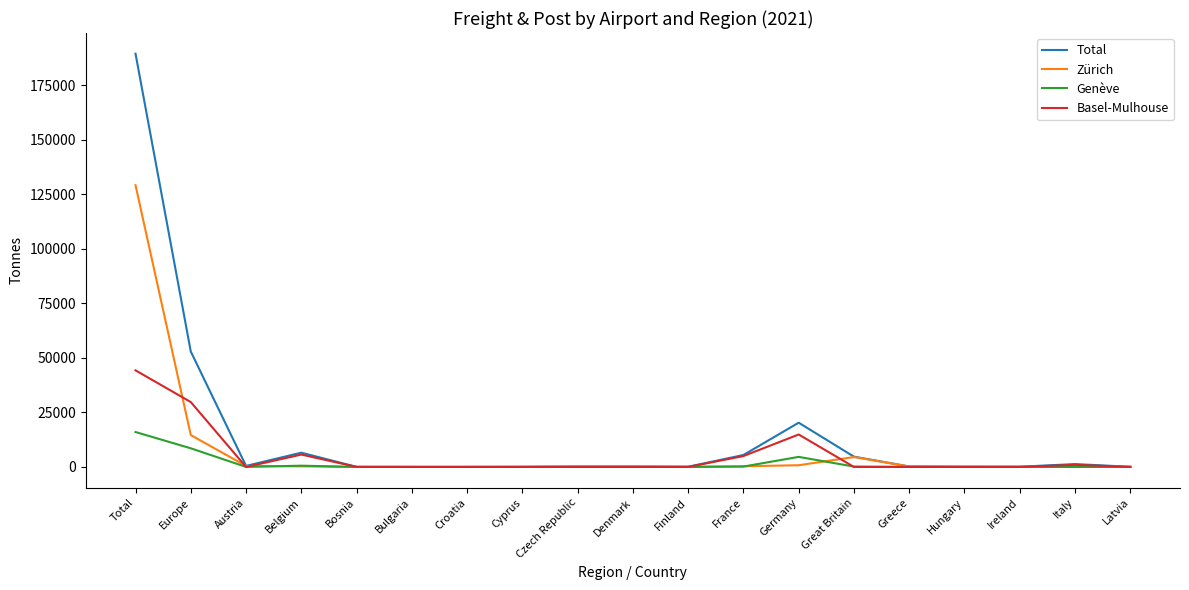

The value of Genève at Hungary is 0. True or false?

True